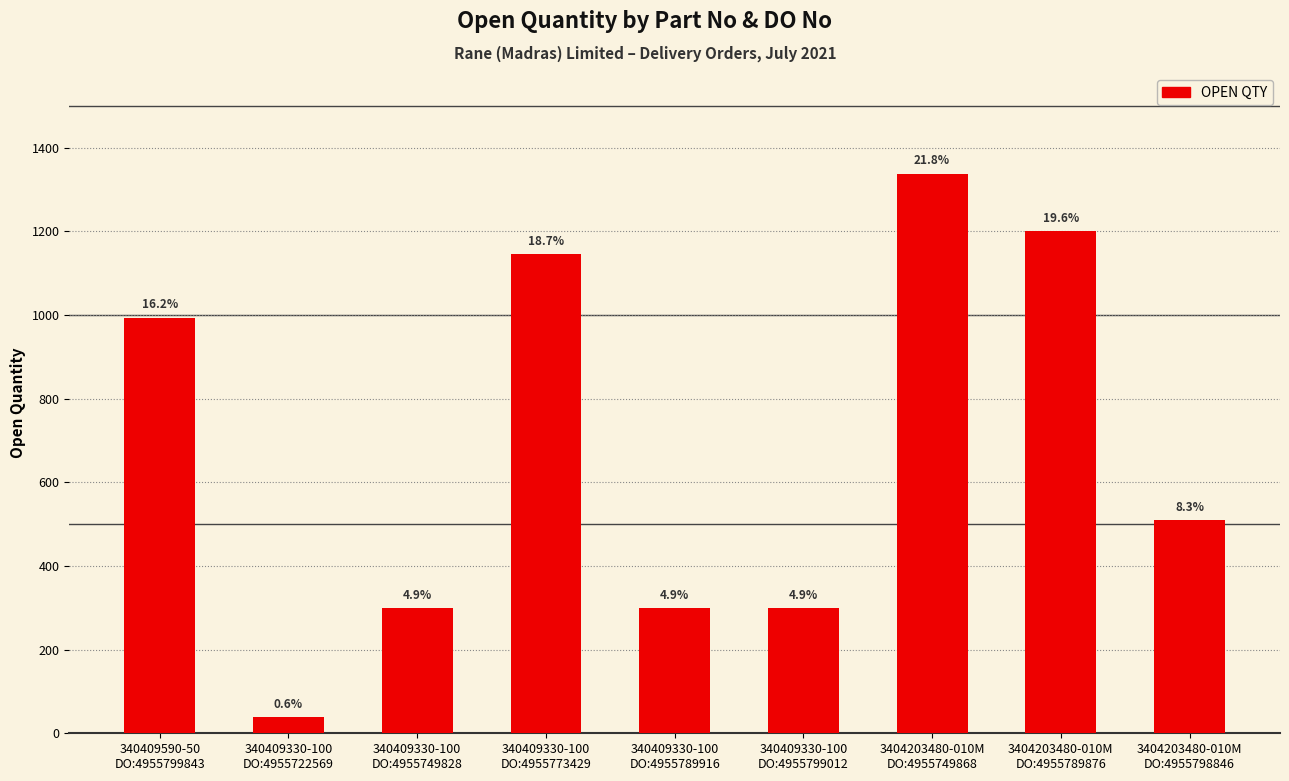

How many bars are there in total?

9